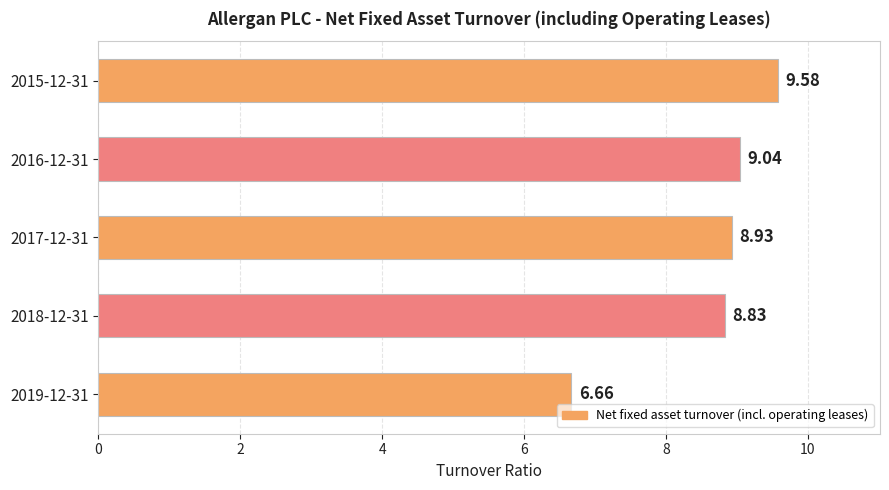

List the labels in order of value, largest first.

2015-12-31, 2016-12-31, 2017-12-31, 2018-12-31, 2019-12-31